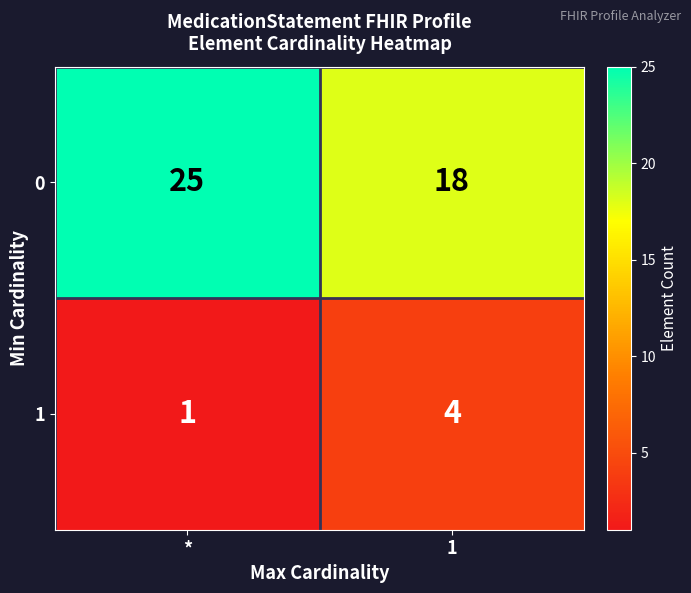

Which series has the largest range (max minus min)?

0